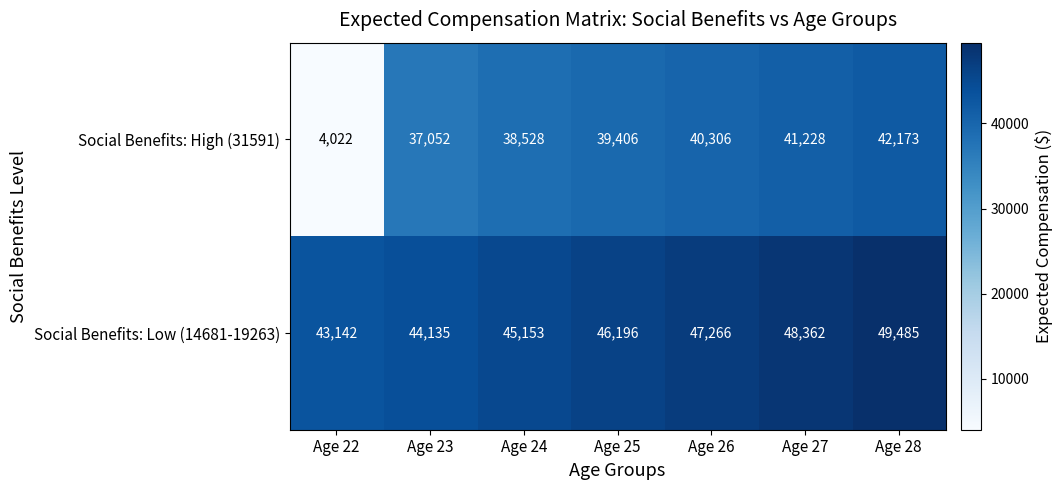

Which series changed the most between Age 22 and Age 28?

Social Benefits: High (31591)